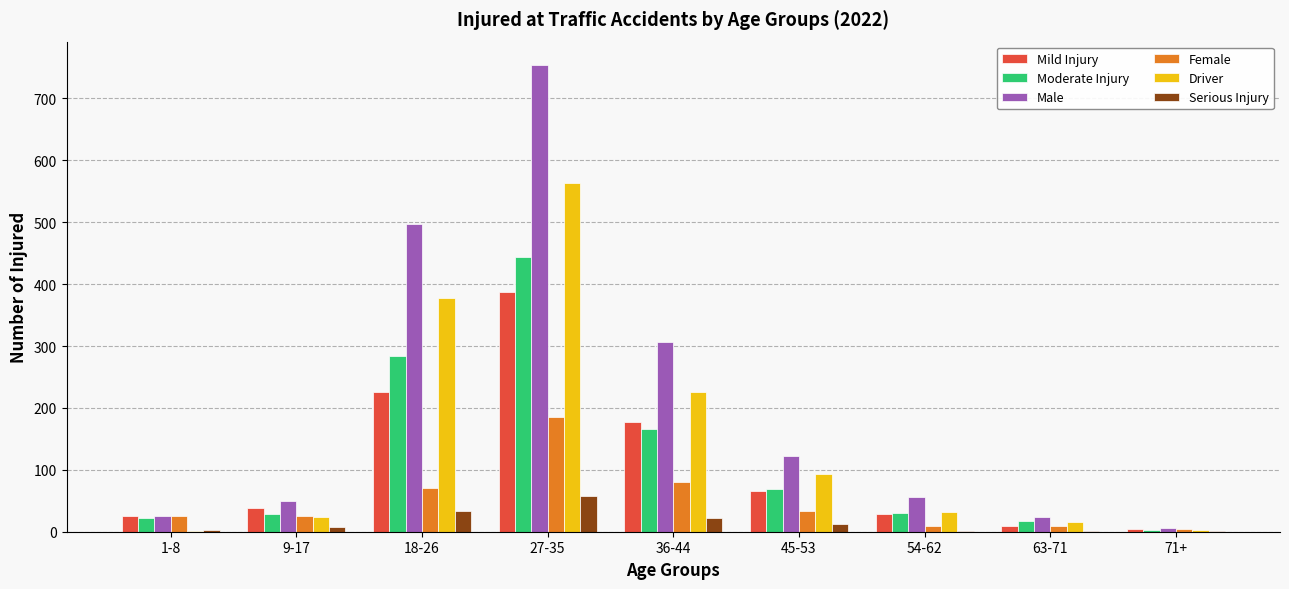

What is the greatest value displayed?

754